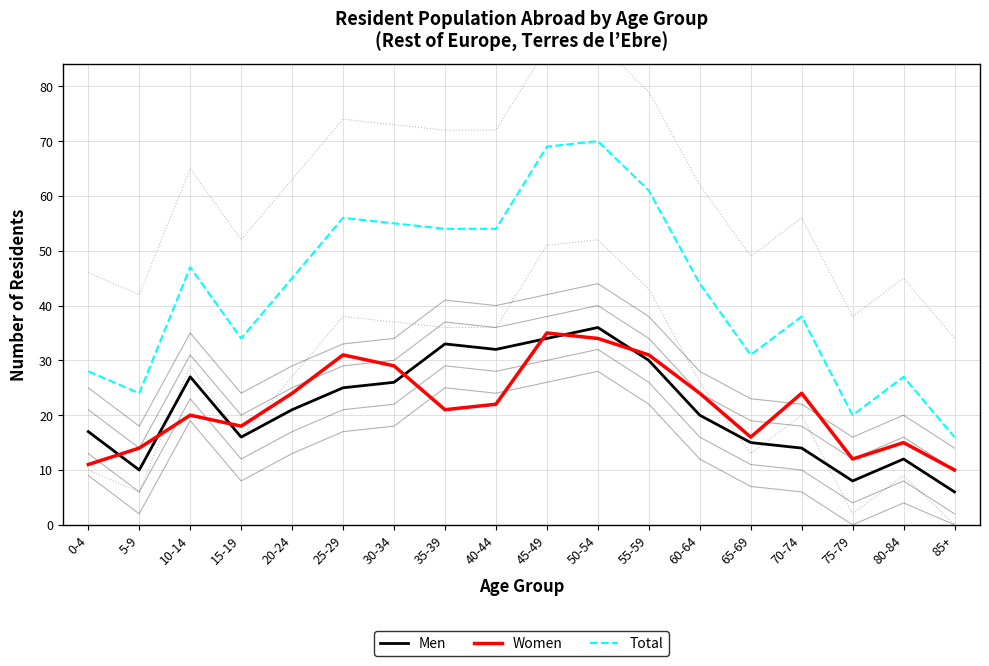

At which category does Total reach its first local peak?

10-14